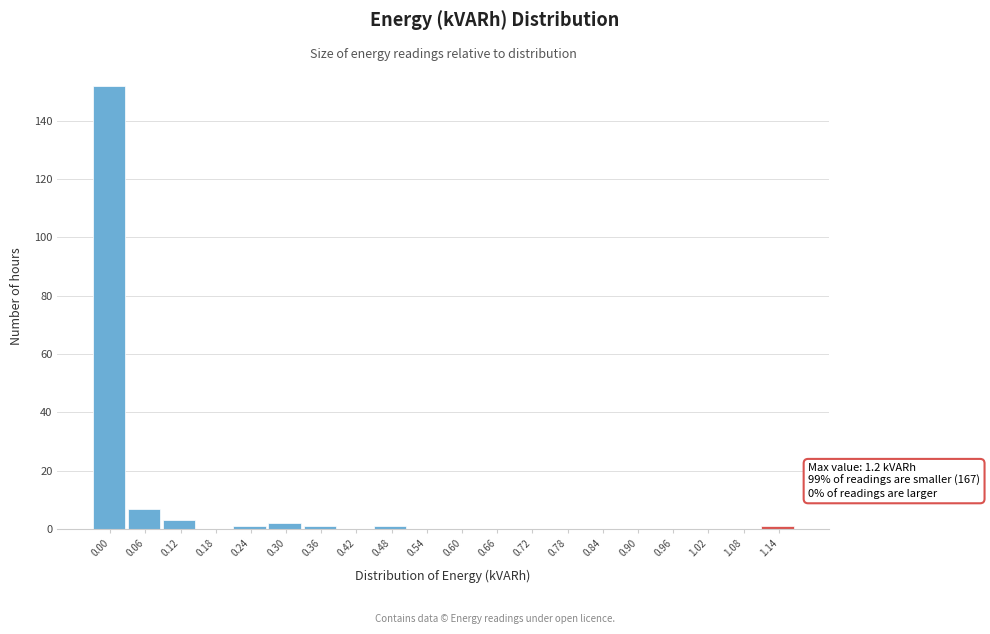

Reading right to left, list all the values displayed in this chart.

1.14=1	1.08=0	1.02=0	0.96=0	0.90=0	0.84=0	0.78=0	0.72=0	0.66=0	0.60=0	0.54=0	0.48=1	0.42=0	0.36=1	0.30=2	0.24=1	0.18=0	0.12=3	0.06=7	0.00=152